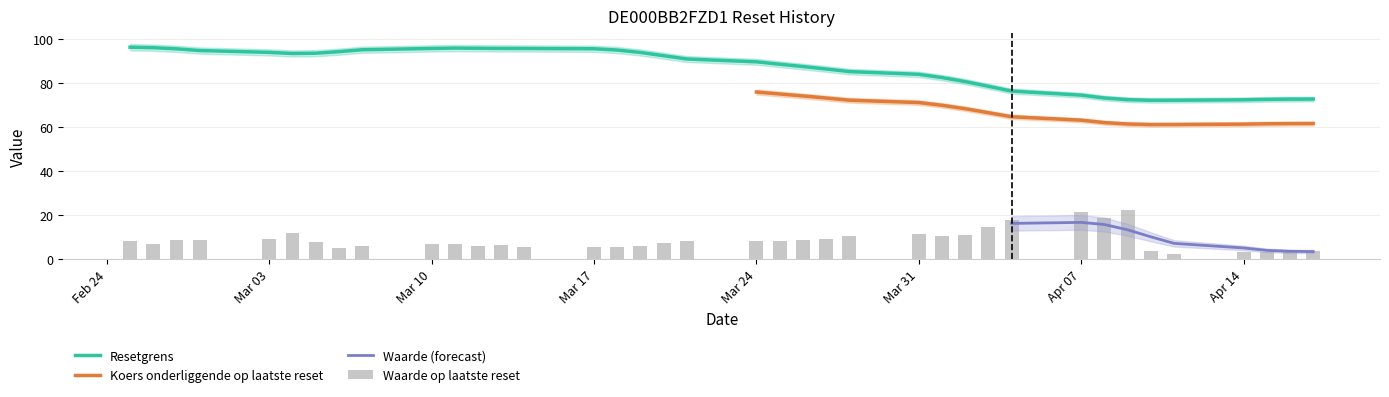

The value of Resetgrens at Mar 31 is 84.0. True or false?

True